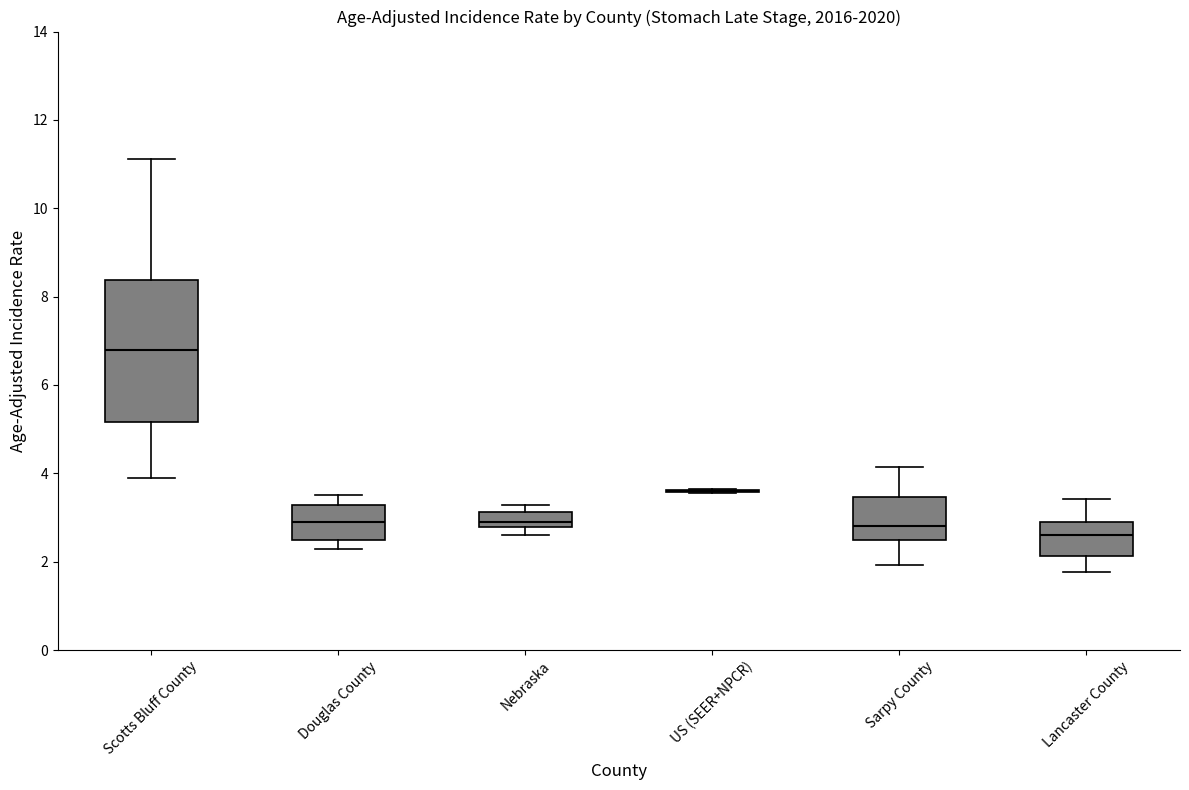

Reading left to right, transcribe this box plot: for each box, give where its median line is, the range the box spans, and where its two whiskers end, as read against the y-axis. The values are not printed on the chart, so give them approximately, as read against the axis.

Scotts Bluff County: median 6.8, box 5.2 to 8.4, whiskers 3.8 to 11.2
Douglas County: median 3.0, box 2.4 to 3.2, whiskers 2.2 to 3.6
Nebraska: median 3.0, box 2.8 to 3.2, whiskers 2.6 to 3.2 (just above the box's upper edge)
US (SEER+NPCR): box collapsed to a line at 3.6, whiskers 3.6 to 3.6
Sarpy County: median 2.8, box 2.4 to 3.4, whiskers 2.0 to 4.2
Lancaster County: median 2.6, box 2.2 to 2.8, whiskers 1.8 to 3.4